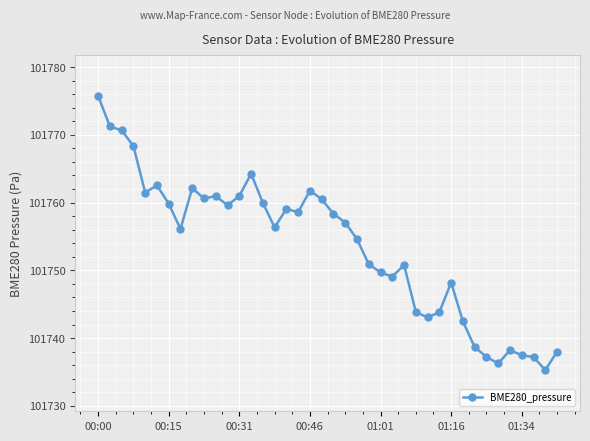

What is the difference between the maximum and minimum values?

40.5